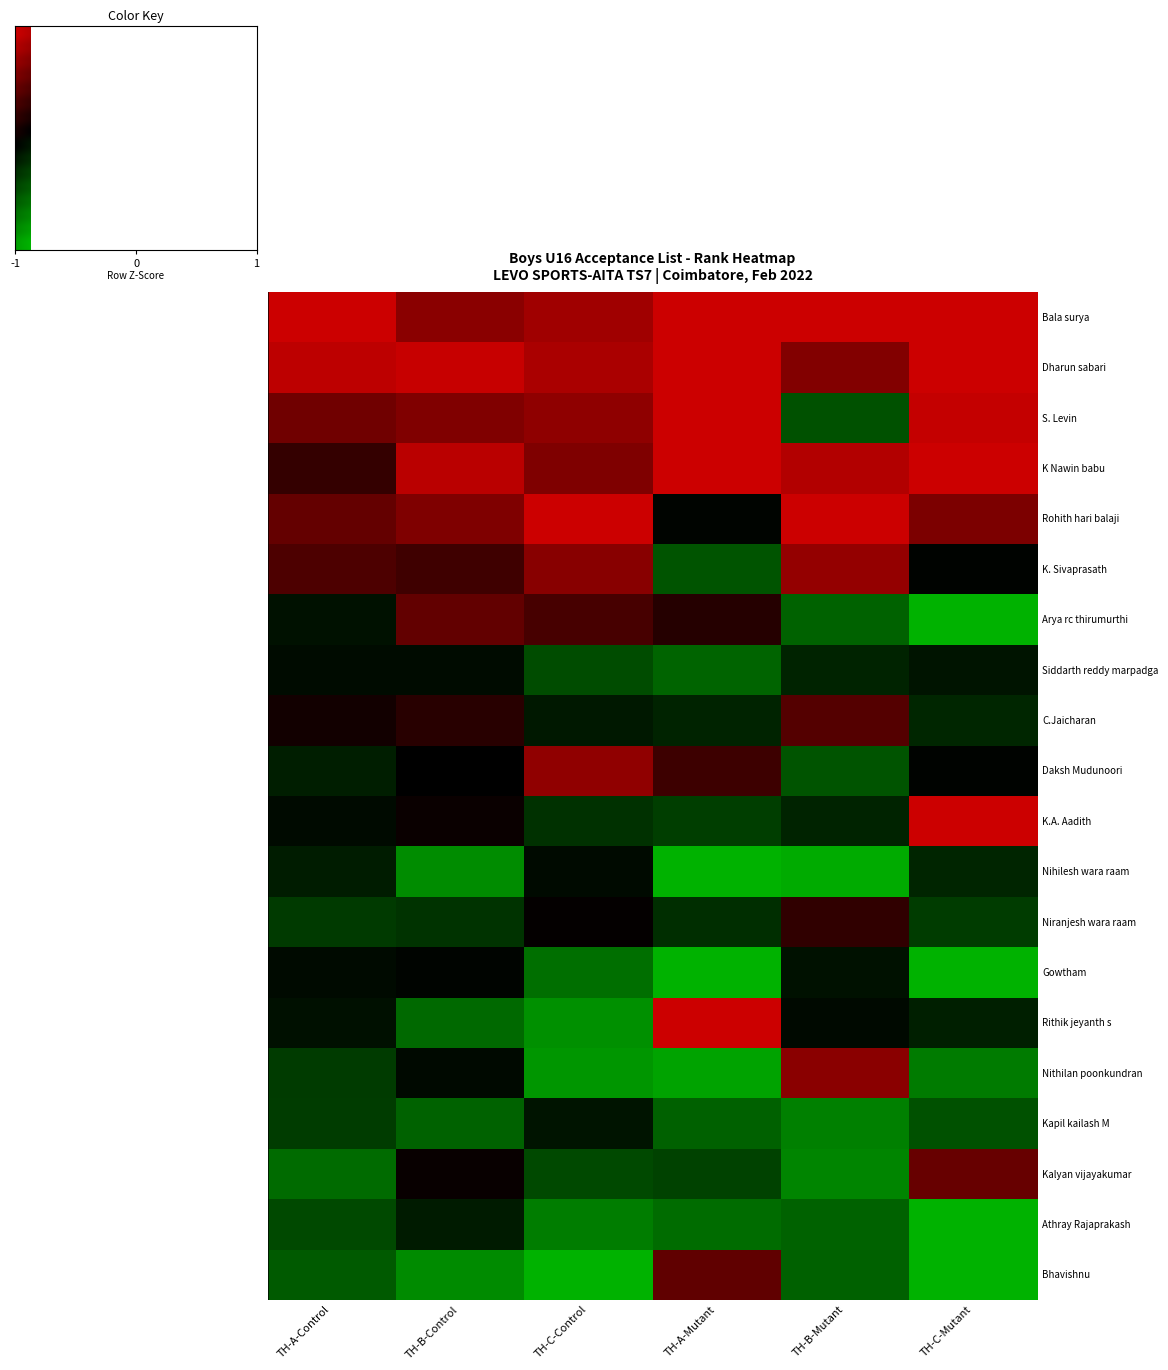

Reading left to right, extract all data points from this chart.

Bala surya: TH-A-Control=-2.0	TH-B-Control=-1.3	TH-C-Control=-1.6	TH-A-Mutant=-2.0	TH-B-Mutant=-2.0	TH-C-Mutant=-2.0
Dharun sabari: TH-A-Control=-1.9	TH-B-Control=-1.9	TH-C-Control=-1.7	TH-A-Mutant=-2.0	TH-B-Mutant=-1.3	TH-C-Mutant=-2.0
S. Levin: TH-A-Control=-1.1	TH-B-Control=-1.3	TH-C-Control=-1.4	TH-A-Mutant=-2.0	TH-B-Mutant=0.9	TH-C-Mutant=-1.9
K Nawin babu: TH-A-Control=-0.5	TH-B-Control=-1.8	TH-C-Control=-1.2	TH-A-Mutant=-2.0	TH-B-Mutant=-1.7	TH-C-Mutant=-2.0
Rohith hari balaji: TH-A-Control=-1.0	TH-B-Control=-1.2	TH-C-Control=-2.0	TH-A-Mutant=0.1	TH-B-Mutant=-2.0	TH-C-Mutant=-1.2
K. Sivaprasath: TH-A-Control=-0.8	TH-B-Control=-0.6	TH-C-Control=-1.3	TH-A-Mutant=0.9	TH-B-Mutant=-1.4	TH-C-Mutant=0.0
Arya rc thirumurthi: TH-A-Control=0.2	TH-B-Control=-1.0	TH-C-Control=-0.7	TH-A-Mutant=-0.4	TH-B-Mutant=1.1	TH-C-Mutant=2.0
Siddarth reddy marpadga: TH-A-Control=0.1	TH-B-Control=0.1	TH-C-Control=0.9	TH-A-Mutant=1.1	TH-B-Mutant=0.4	TH-C-Mutant=0.2
C.Jaicharan: TH-A-Control=-0.2	TH-B-Control=-0.4	TH-C-Control=0.3	TH-A-Mutant=0.4	TH-B-Mutant=-0.8	TH-C-Mutant=0.4
Daksh Mudunoori: TH-A-Control=0.3	TH-B-Control=0.0	TH-C-Control=-1.4	TH-A-Mutant=-0.6	TH-B-Mutant=0.9	TH-C-Mutant=0.0
K.A. Aadith: TH-A-Control=0.1	TH-B-Control=-0.1	TH-C-Control=0.6	TH-A-Mutant=0.7	TH-B-Mutant=0.4	TH-C-Mutant=-2.0
Nihilesh wara raam: TH-A-Control=0.3	TH-B-Control=1.6	TH-C-Control=0.1	TH-A-Mutant=2.0	TH-B-Mutant=1.9	TH-C-Mutant=0.4
Niranjesh wara raam: TH-A-Control=0.6	TH-B-Control=0.6	TH-C-Control=-0.0	TH-A-Mutant=0.5	TH-B-Mutant=-0.5	TH-C-Mutant=0.7
Gowtham: TH-A-Control=0.1	TH-B-Control=0.1	TH-C-Control=1.2	TH-A-Mutant=2.0	TH-B-Mutant=0.2	TH-C-Mutant=2.0
Rithik jeyanth s: TH-A-Control=0.2	TH-B-Control=1.2	TH-C-Control=1.6	TH-A-Mutant=-2.0	TH-B-Mutant=0.1	TH-C-Mutant=0.3
Nithilan poonkundran: TH-A-Control=0.7	TH-B-Control=0.1	TH-C-Control=1.7	TH-A-Mutant=1.8	TH-B-Mutant=-1.4	TH-C-Mutant=1.4
Kapil kailash M: TH-A-Control=0.7	TH-B-Control=1.1	TH-C-Control=0.2	TH-A-Mutant=1.1	TH-B-Mutant=1.4	TH-C-Mutant=0.9
Kalyan vijayakumar: TH-A-Control=1.2	TH-B-Control=-0.1	TH-C-Control=0.8	TH-A-Mutant=0.7	TH-B-Mutant=1.5	TH-C-Mutant=-1.0
Athray Rajaprakash: TH-A-Control=0.8	TH-B-Control=0.3	TH-C-Control=1.4	TH-A-Mutant=1.2	TH-B-Mutant=1.1	TH-C-Mutant=2.0
Bhavishnu: TH-A-Control=1.0	TH-B-Control=1.6	TH-C-Control=2.0	TH-A-Mutant=-0.9	TH-B-Mutant=1.1	TH-C-Mutant=2.0